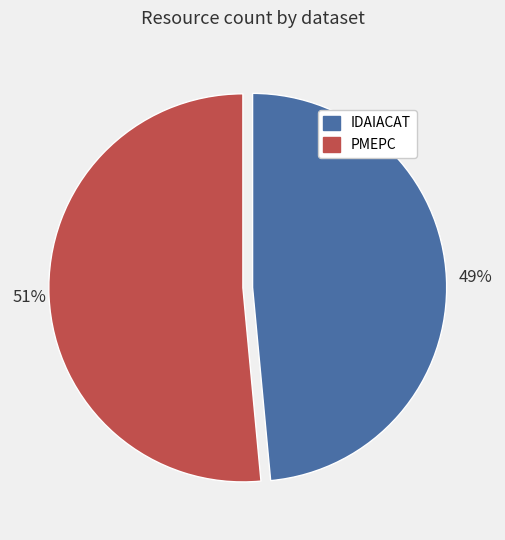

To the nearest percent, what is the average slice percentage?

50%